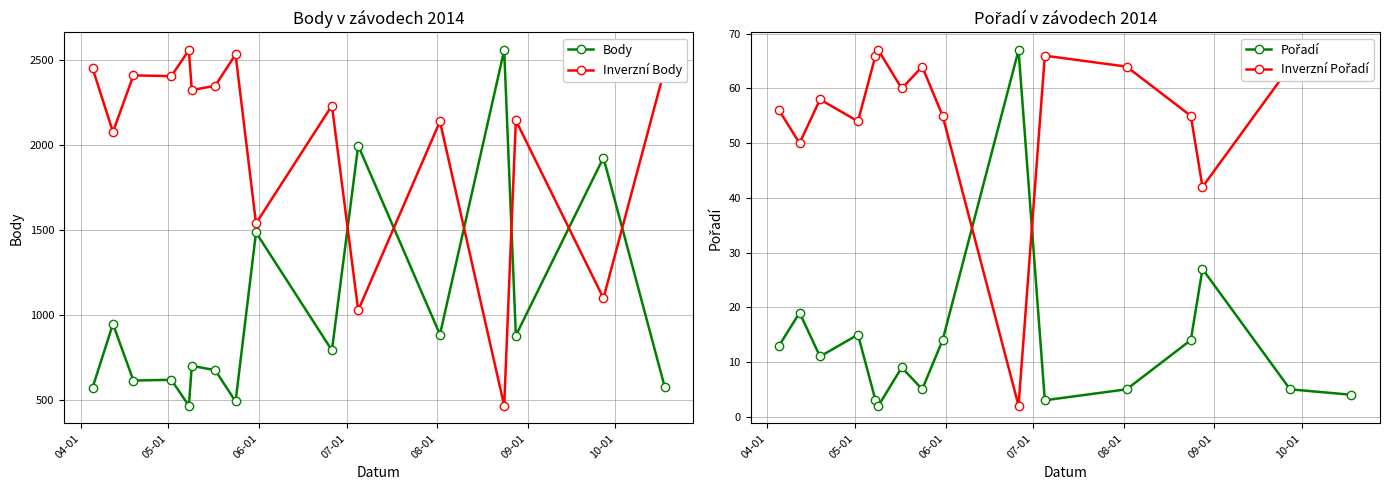

What is the lowest value of the Inverzní Body series?

469